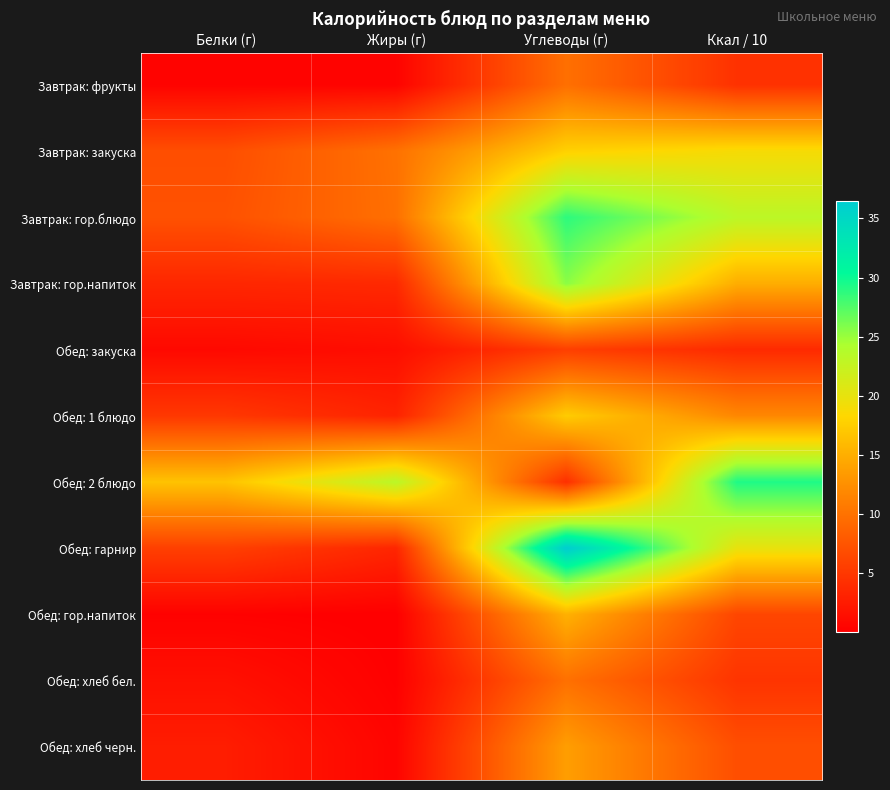

Rank the series at Ккал / 10 from highest to lowest value.

Обед: 2 блюдо, Завтрак: гор.блюдо, Обед: гарнир, Завтрак: закуска, Завтрак: гор.напиток, Обед: 1 блюдо, Обед: хлеб черн., Обед: гор.напиток, Обед: хлеб бел., Завтрак: фрукты, Обед: закуска